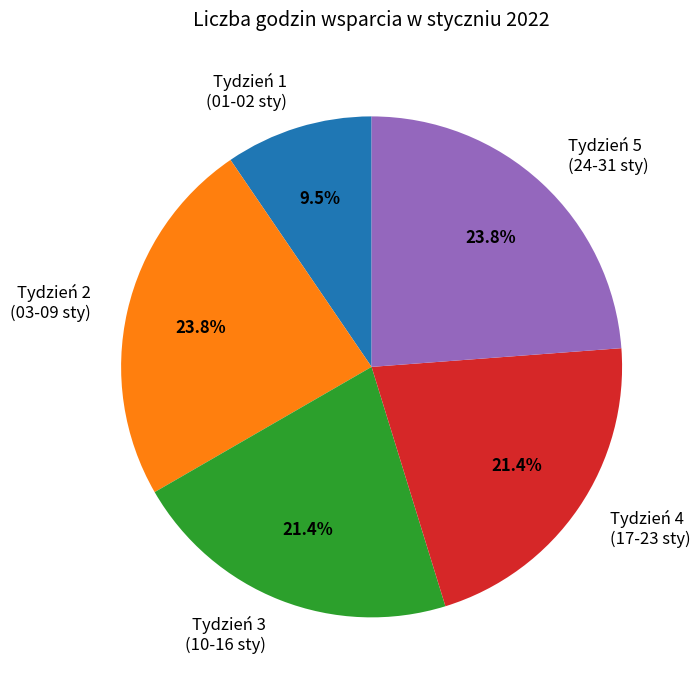

Is there a majority slice in this chart?

No